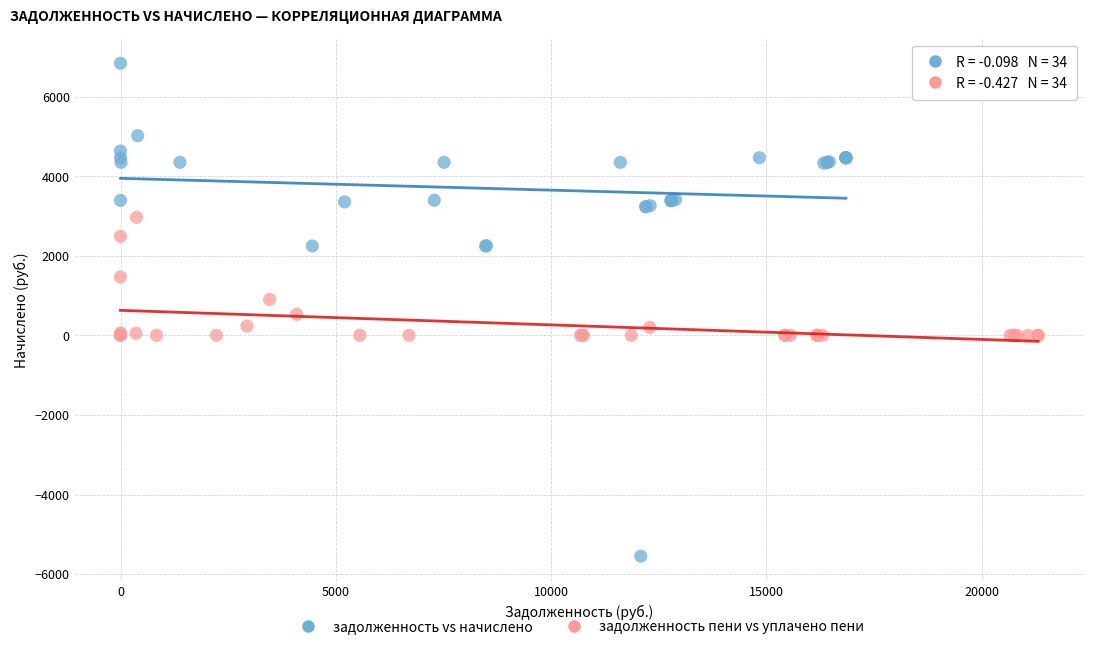

Which series reaches the minimum Y coordinate?

задолженность vs начислено